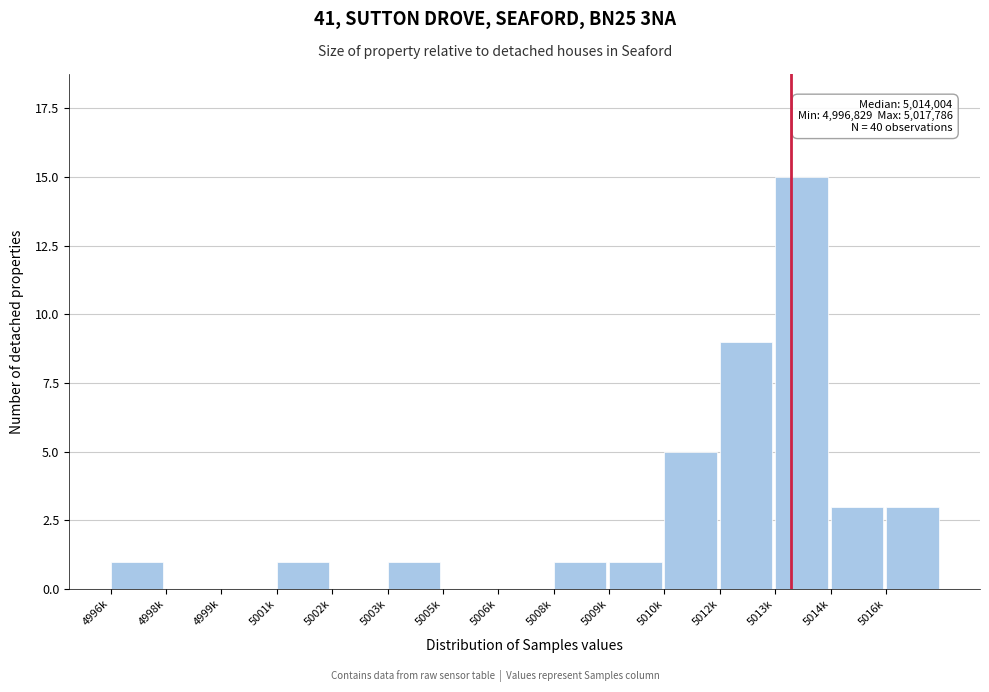

Reading left to right, list all the values displayed in this chart.

4996k=1	4998k=0	4999k=0	5001k=1	5002k=0	5003k=1	5005k=0	5006k=0	5008k=1	5009k=1	5010k=5	5012k=9	5013k=15	5014k=3	5016k=3